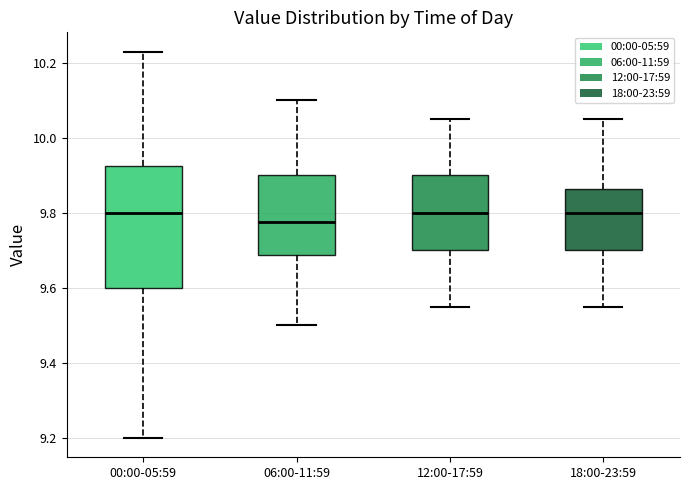

Which box's median line is the lowest?

06:00-11:59